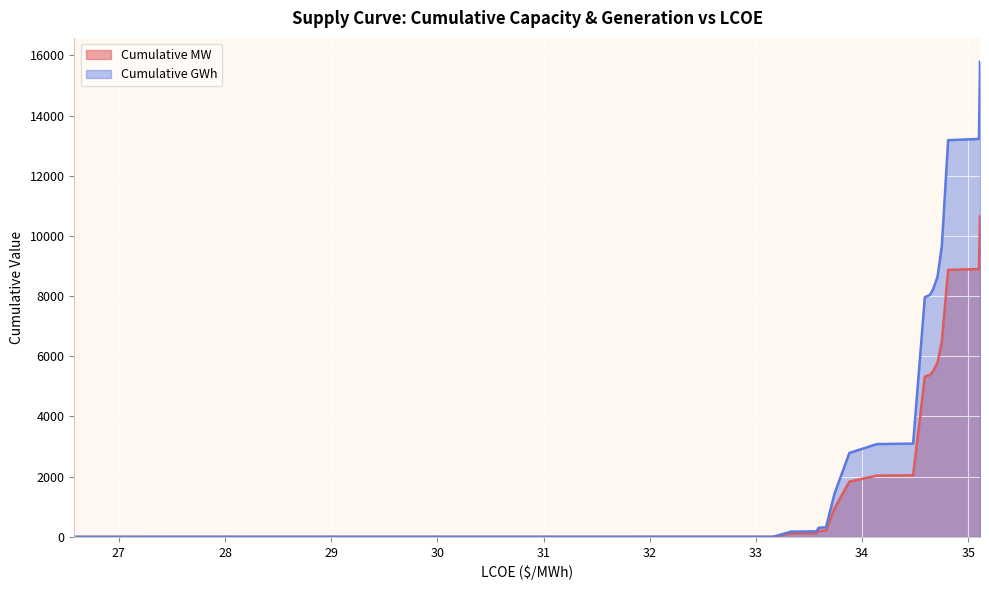

True or false: Cumulative MW has a value of 10660.4 at 35.11.

True